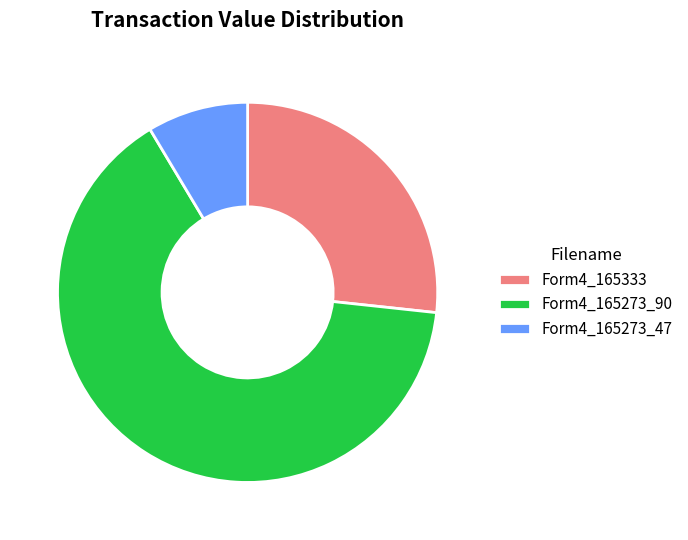

Count the number of slices in the pie.

3